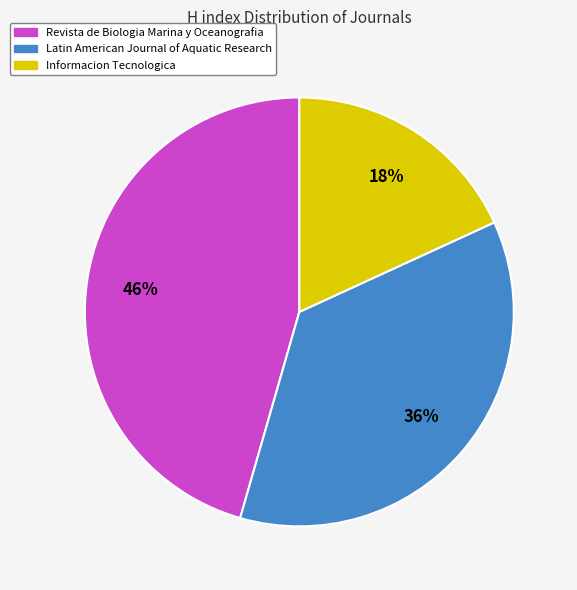

Which slice is the largest?

Revista de Biologia Marina y Oceanografia